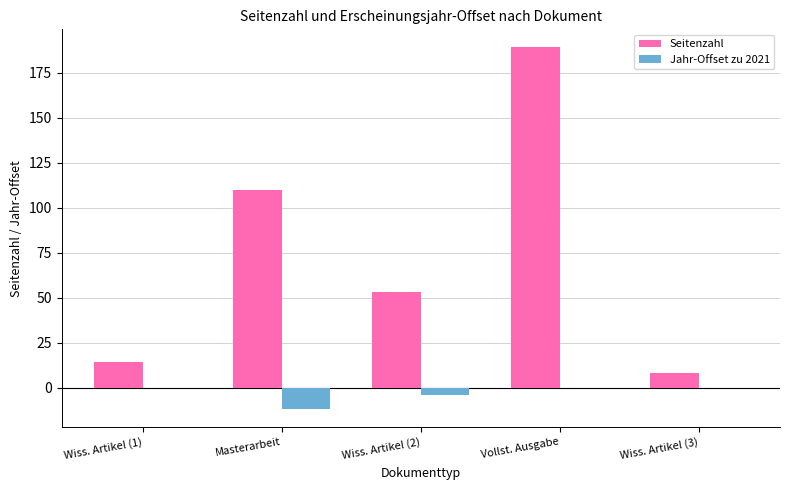

What is the maximum value shown in the chart?

189